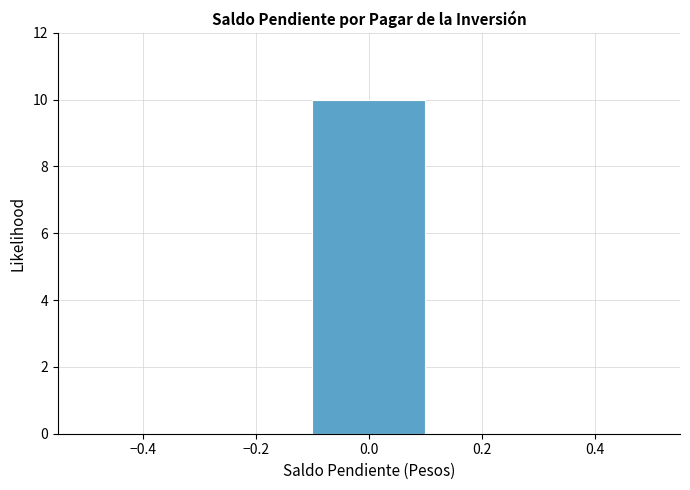

Over which range of the x-axis is the bar tallest?

-0.1 to 0.1